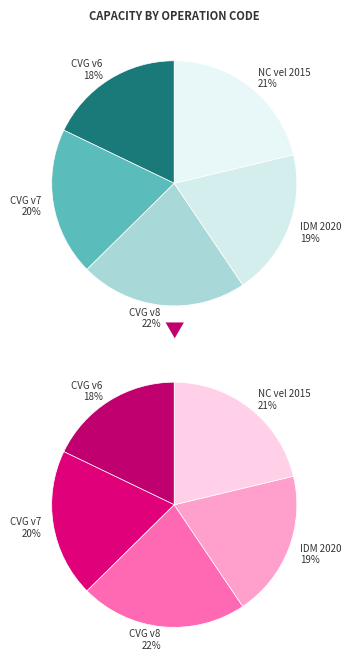

Is there any slice that represents more than half of the pie?

No